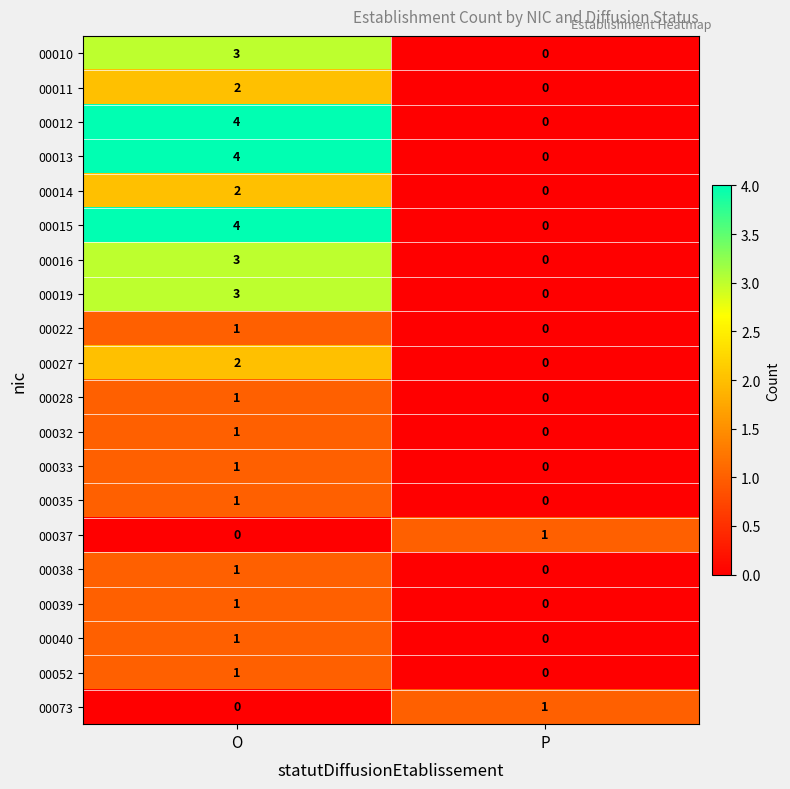

Which category has the highest value in the 00032 series?

O